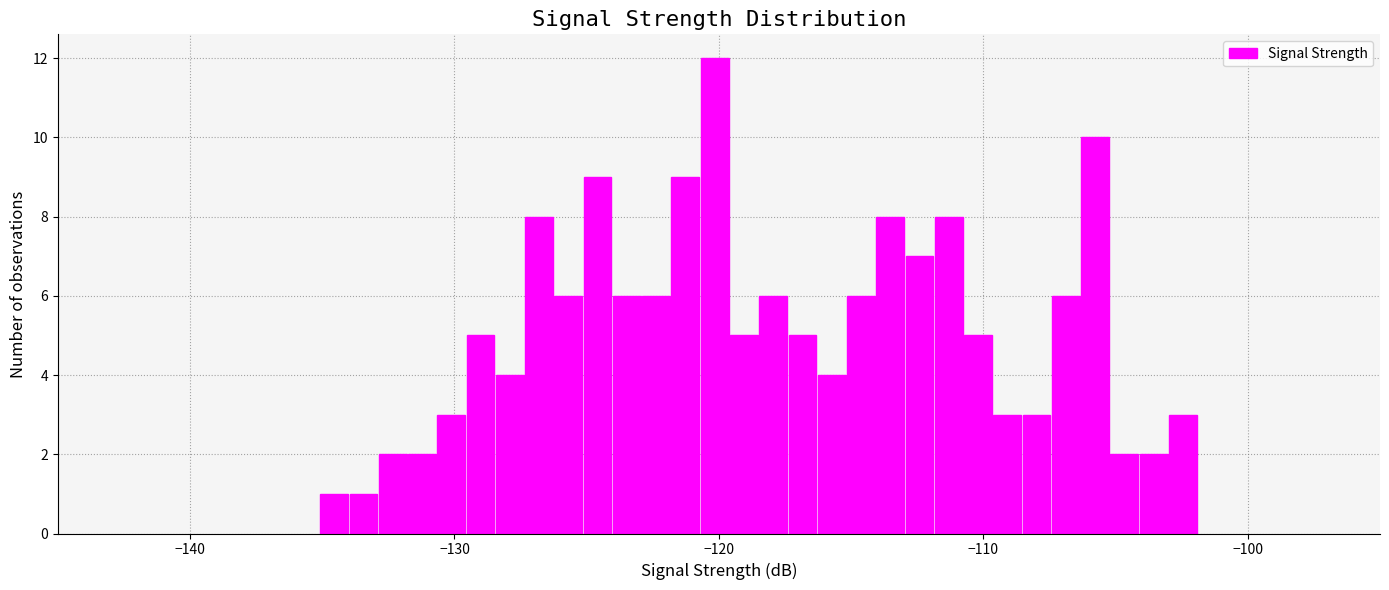

Around what value on the x-axis is the tallest bar? Give the approximate position of its centre, as read against the axis.

-120